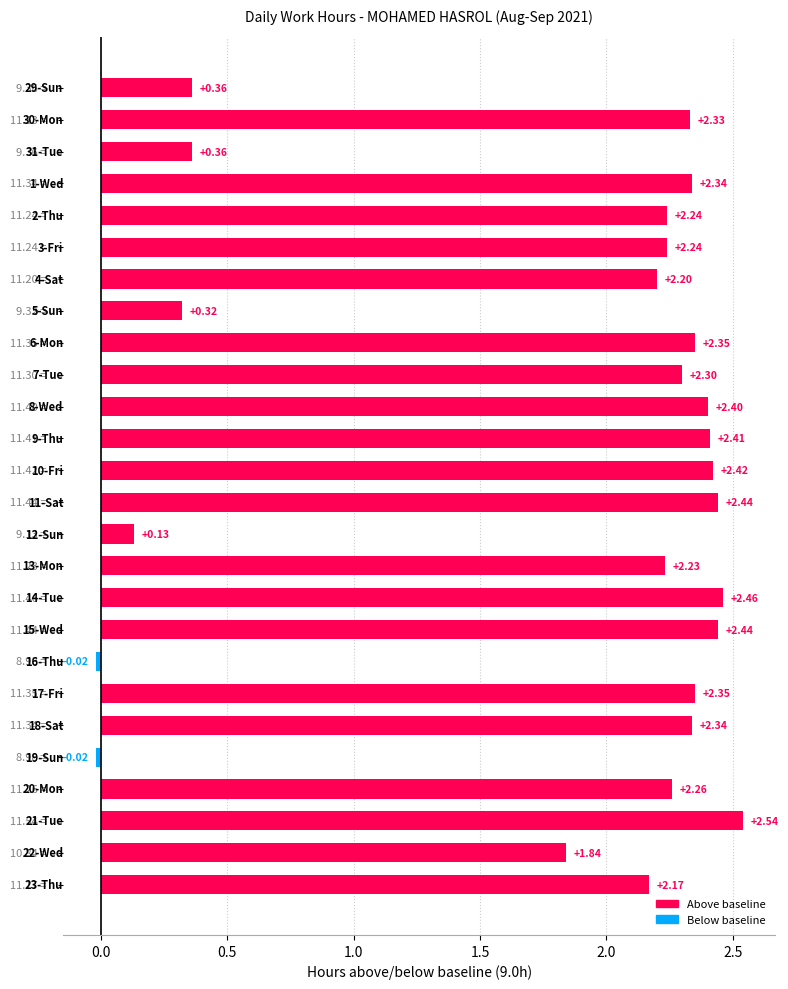

What is the difference between the maximum and second lowest values?

2.6